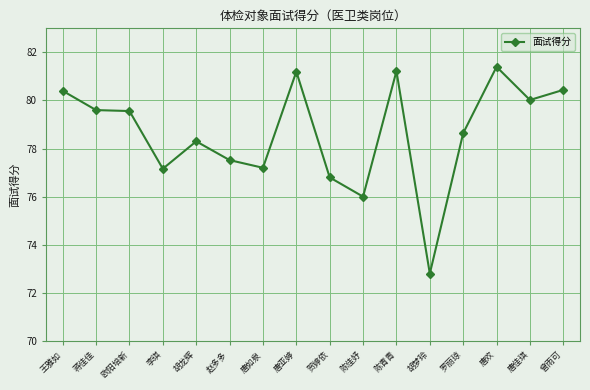

What is the greatest value displayed?

81.4